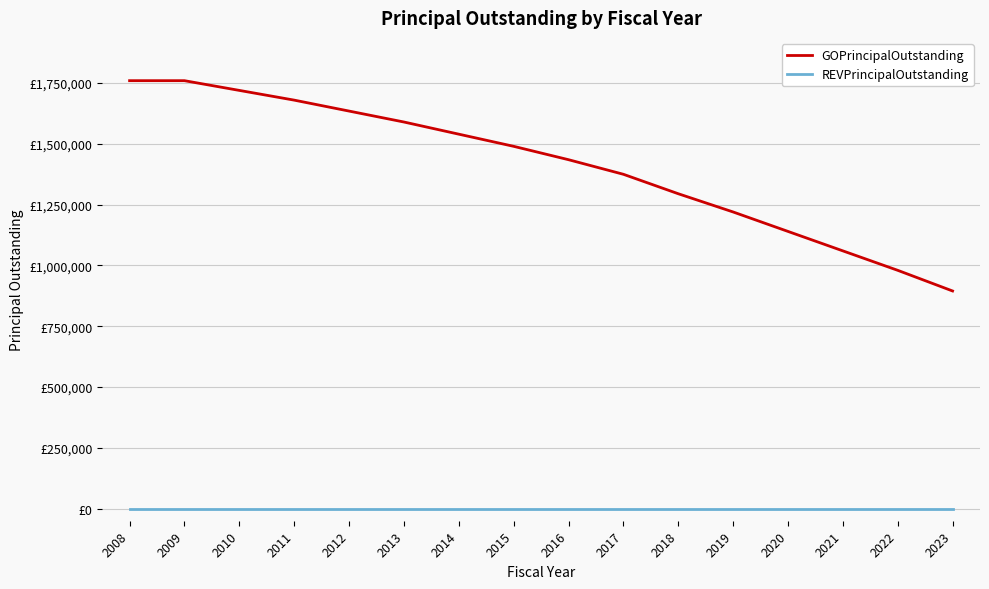

At which label does GOPrincipalOutstanding reach its minimum?

2023